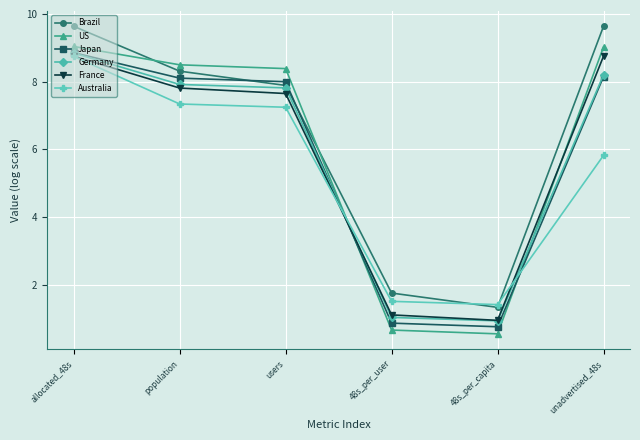

What is the difference between the second highest and minimum values in the Germany series?

7.3